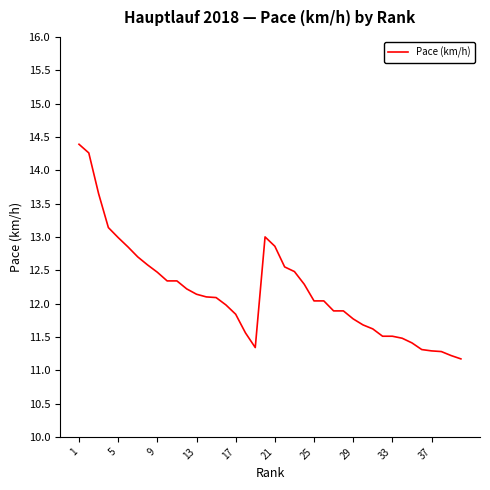

What is the greatest value displayed?

14.4